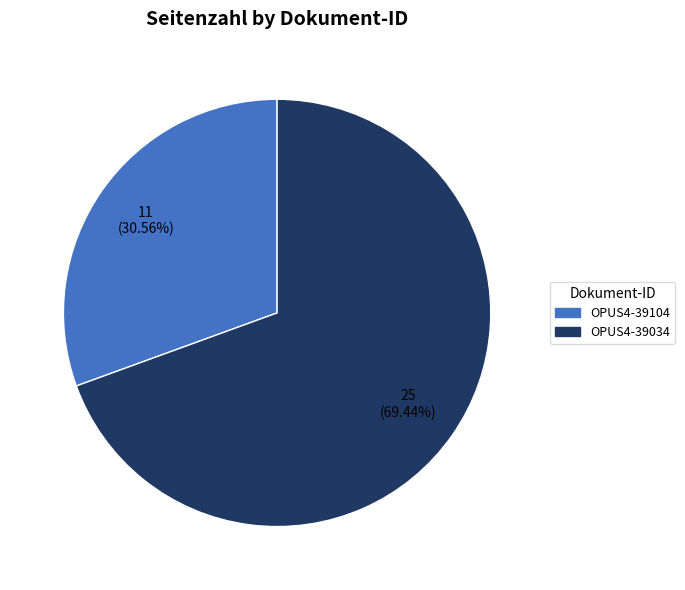

Count the number of slices in the pie.

2